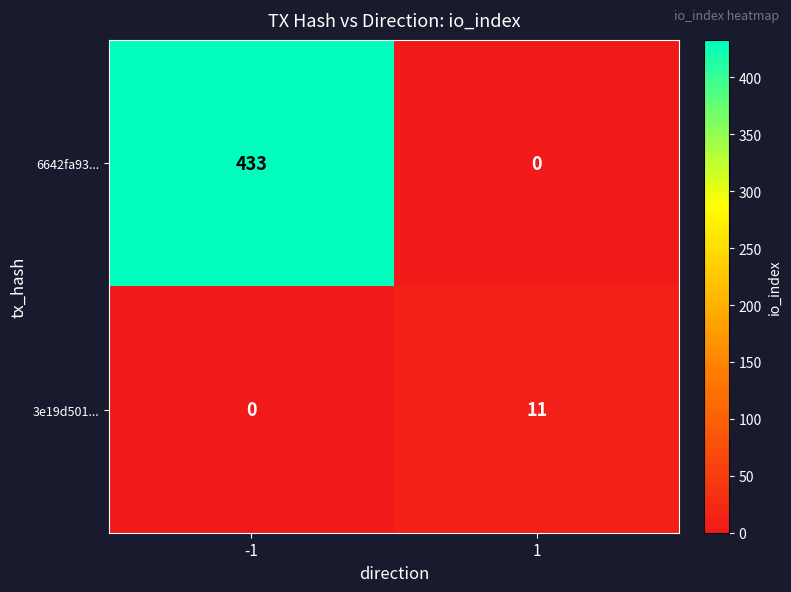

What is the maximum value for 3e19d501...?

11